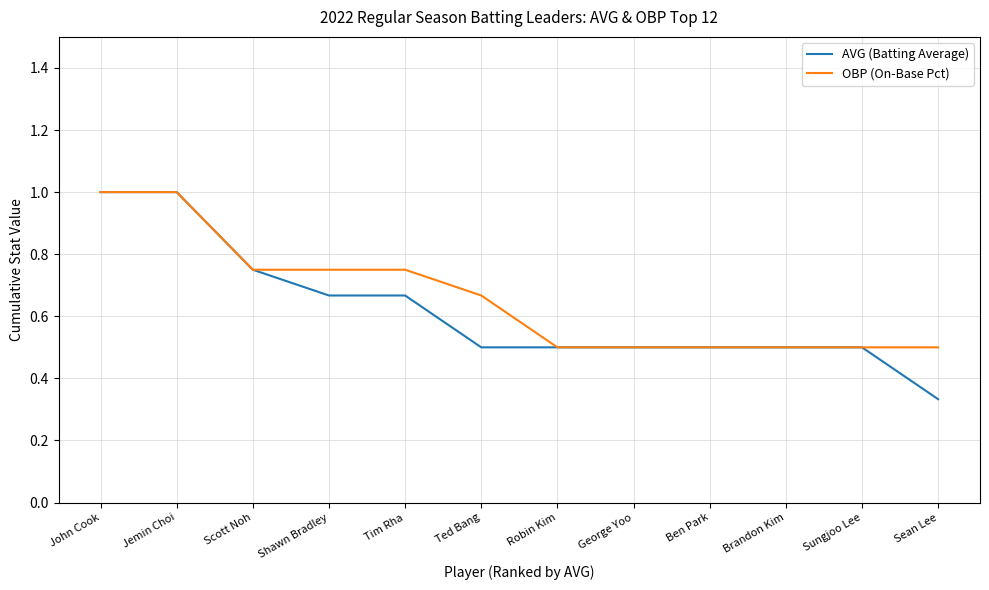

Which series has the largest range (max minus min)?

AVG (Batting Average)